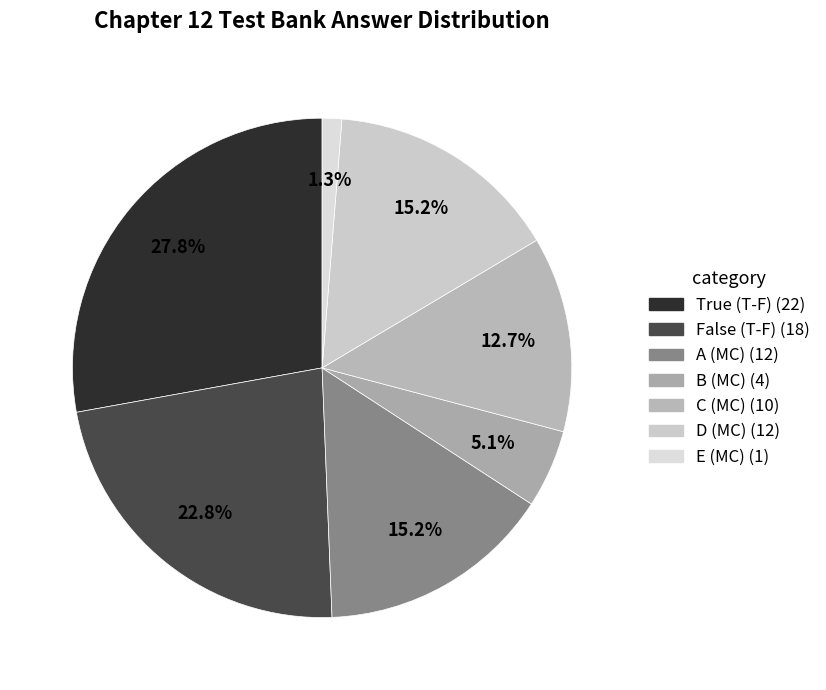

Which category has the biggest portion of the pie?

True (True-False)